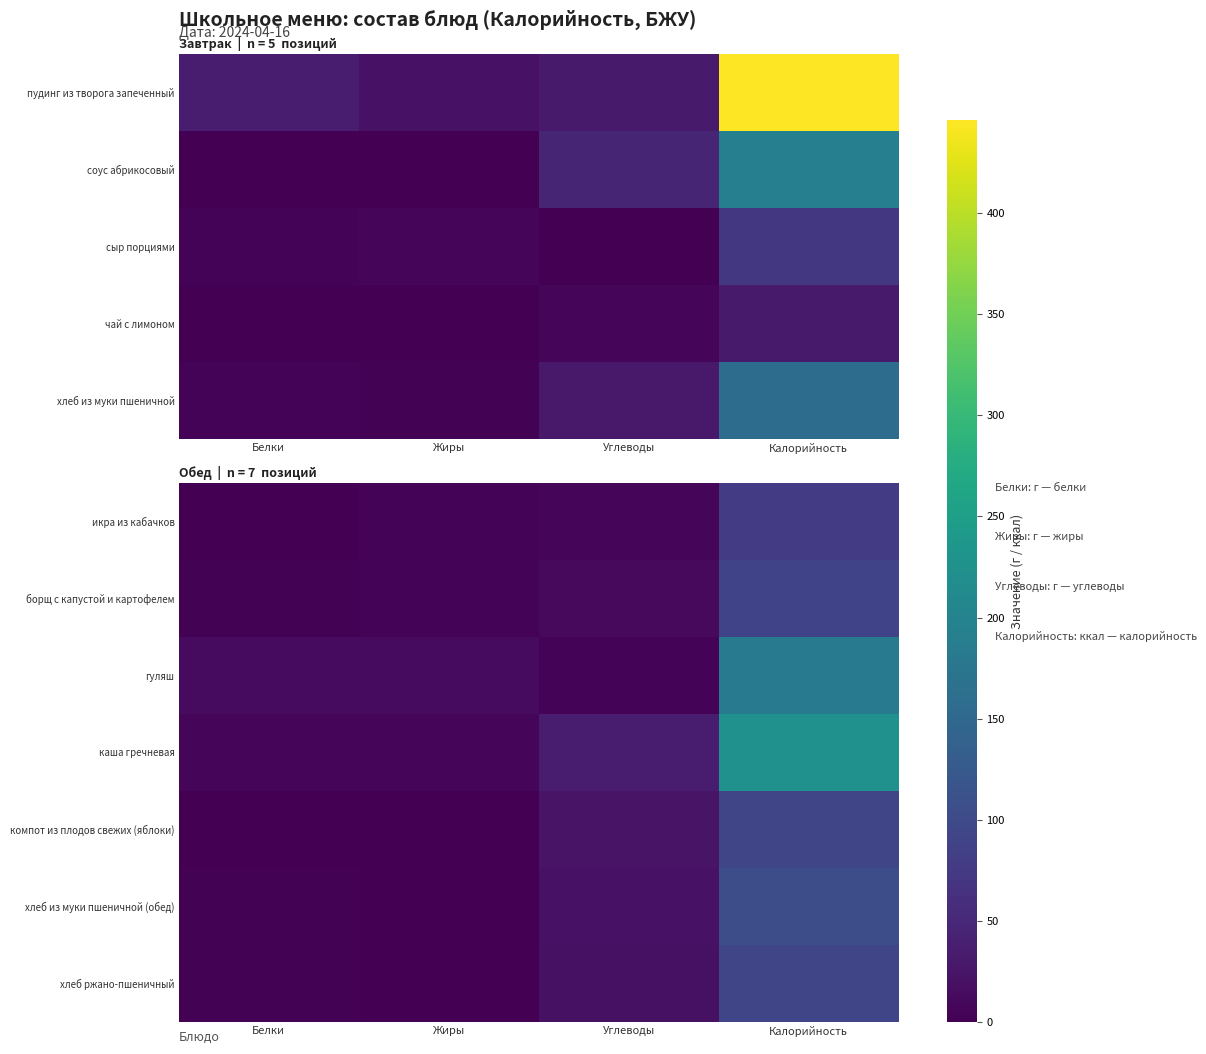

Where does the соус абрикосовый series first go above 47?

Калорийность